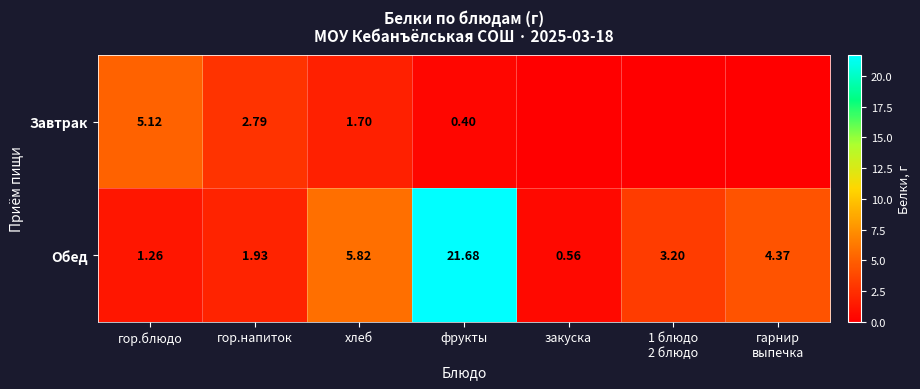

Count the number of categories in the chart.

7